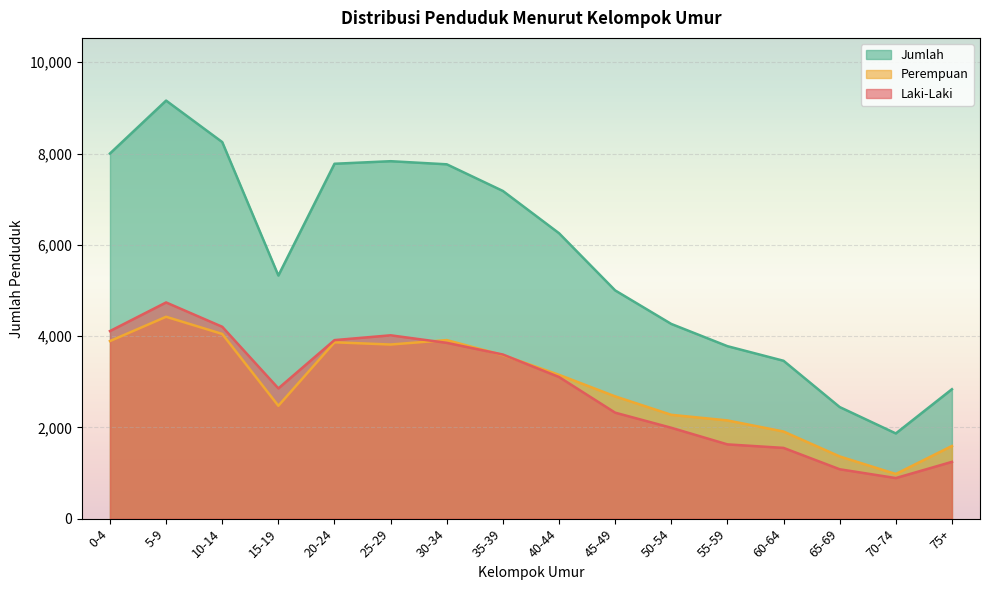

Count the number of categories in the chart.

16